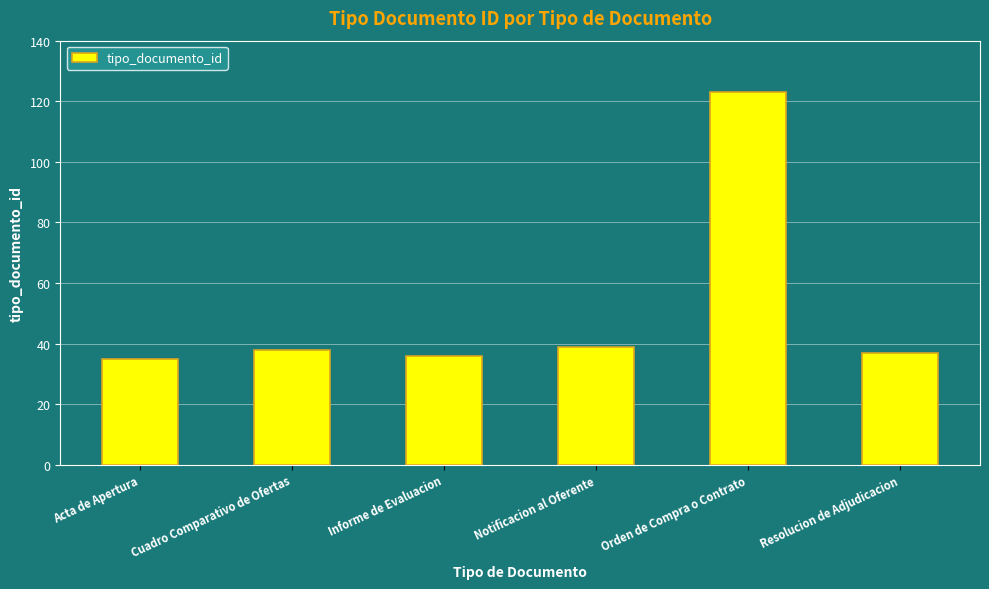

How many series are shown in this chart?

1